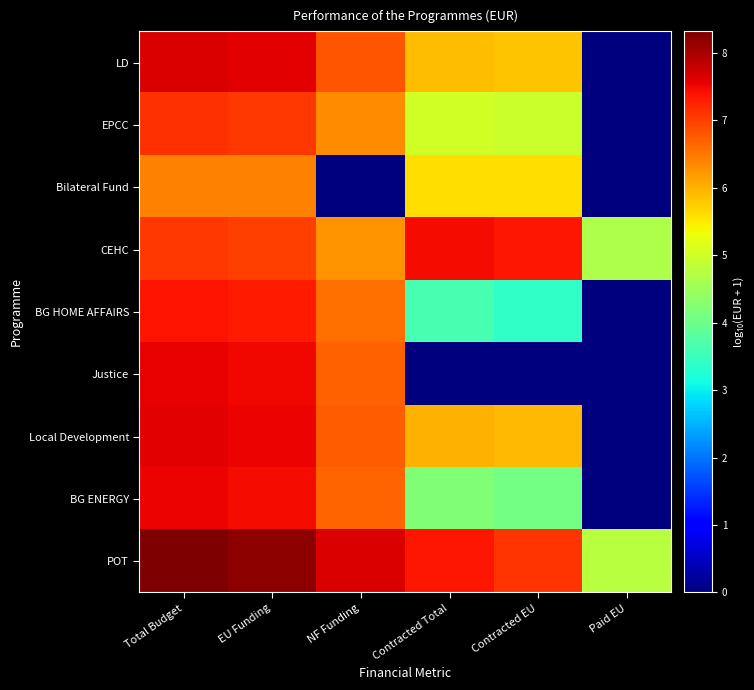

Reading left to right, list all the values displayed in this chart.

LD: Total Budget=7.6	EU Funding=7.6	NF Funding=6.8	Contracted Total=5.9	Contracted EU=5.8	Paid EU=0.0
EPCC: Total Budget=7.1	EU Funding=7.1	NF Funding=6.3	Contracted Total=5.0	Contracted EU=5.0	Paid EU=0.0
Bilateral Fund: Total Budget=6.4	EU Funding=6.4	NF Funding=0.0	Contracted Total=5.6	Contracted EU=5.6	Paid EU=0.0
CEHC: Total Budget=7.1	EU Funding=7.0	NF Funding=6.2	Contracted Total=7.5	Contracted EU=7.4	Paid EU=4.7
BG HOME AFFAIRS: Total Budget=7.4	EU Funding=7.3	NF Funding=6.6	Contracted Total=3.6	Contracted EU=3.4	Paid EU=0.0
Justice: Total Budget=7.5	EU Funding=7.5	NF Funding=6.7	Contracted Total=0.0	Contracted EU=0.0	Paid EU=0.0
Local Development: Total Budget=7.6	EU Funding=7.5	NF Funding=6.8	Contracted Total=6.0	Contracted EU=5.9	Paid EU=0.0
BG ENERGY: Total Budget=7.5	EU Funding=7.4	NF Funding=6.7	Contracted Total=4.2	Contracted EU=4.1	Paid EU=0.0
POT: Total Budget=8.3	EU Funding=8.2	NF Funding=7.7	Contracted Total=7.3	Contracted EU=7.1	Paid EU=4.7